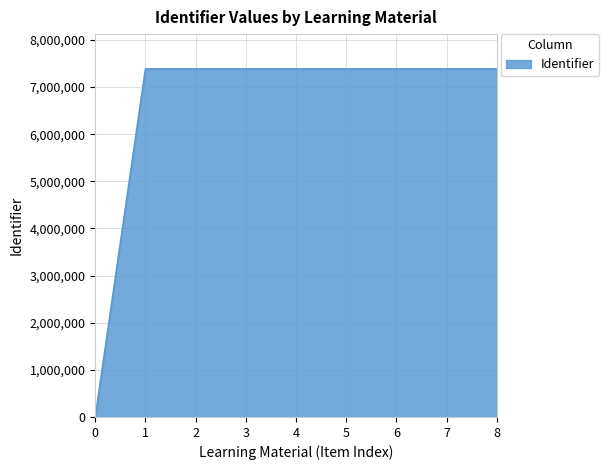

Is it true that the value at 7 is 10114129?

False